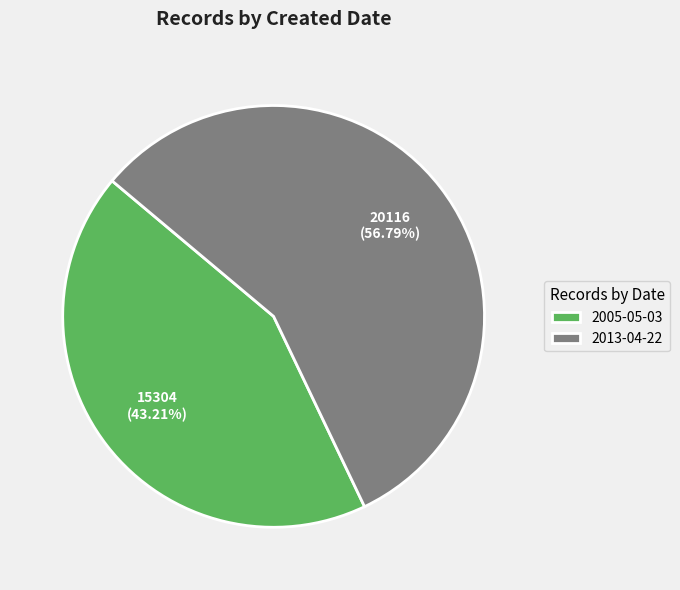

How many segments does this pie chart have?

2